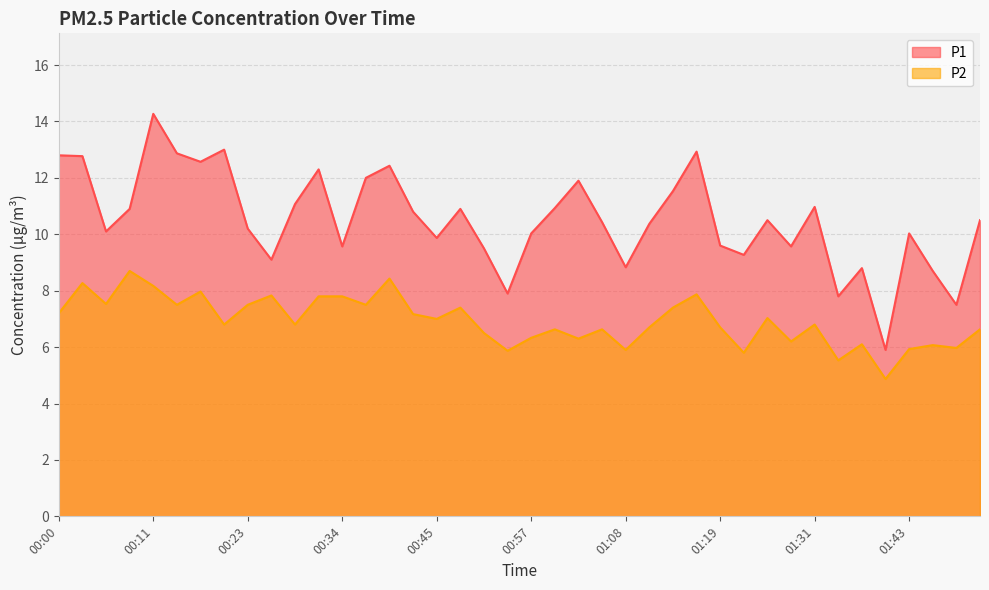

What is the value of the P1 point at the 22nd from the left?

10.9